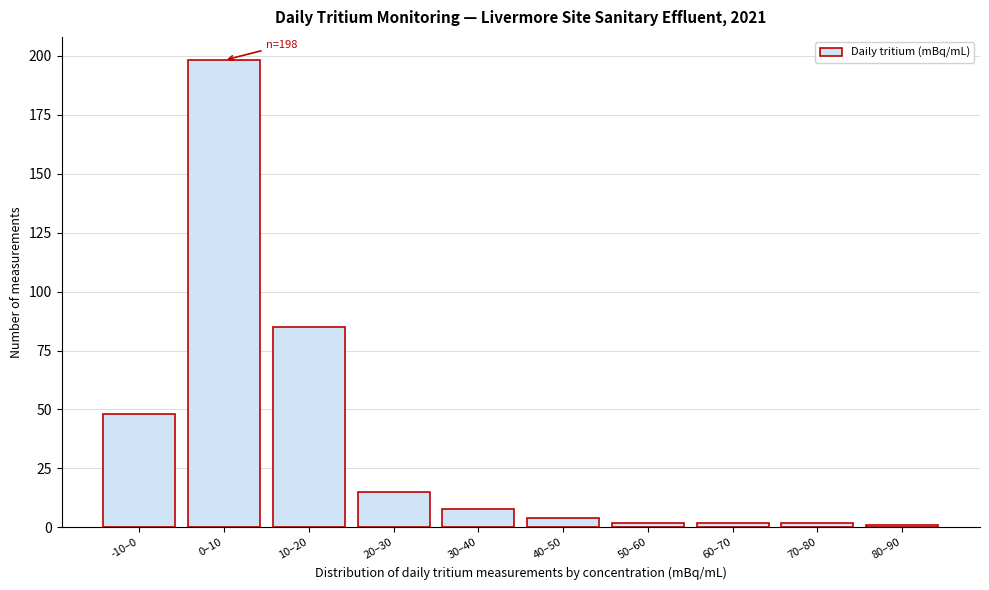

Reading left to right, list all the values displayed in this chart.

-10–0=48	0–10=198	10–20=85	20–30=15	30–40=8	40–50=4	50–60=2	60–70=2	70–80=2	80–90=1